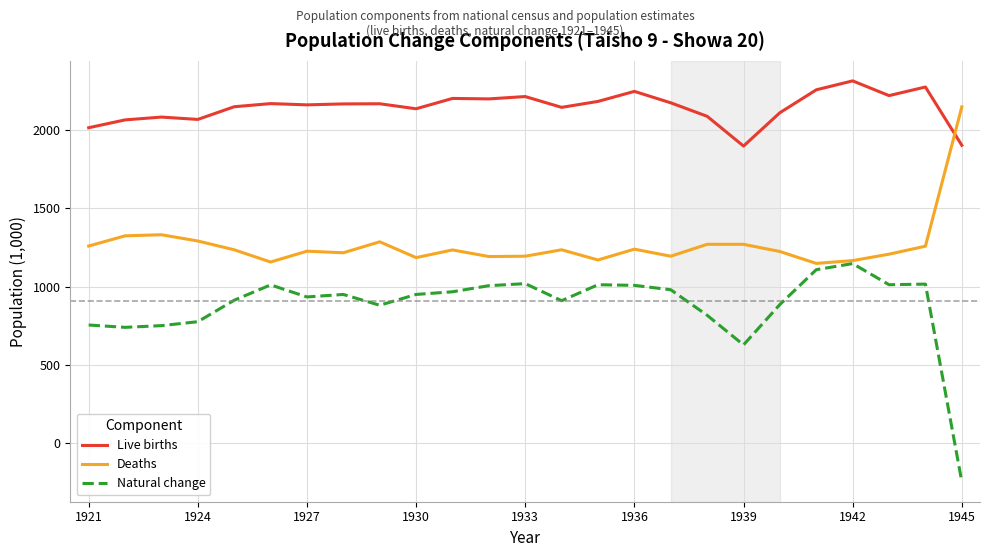

What is the difference between the maximum and minimum values in the Live births series?

416